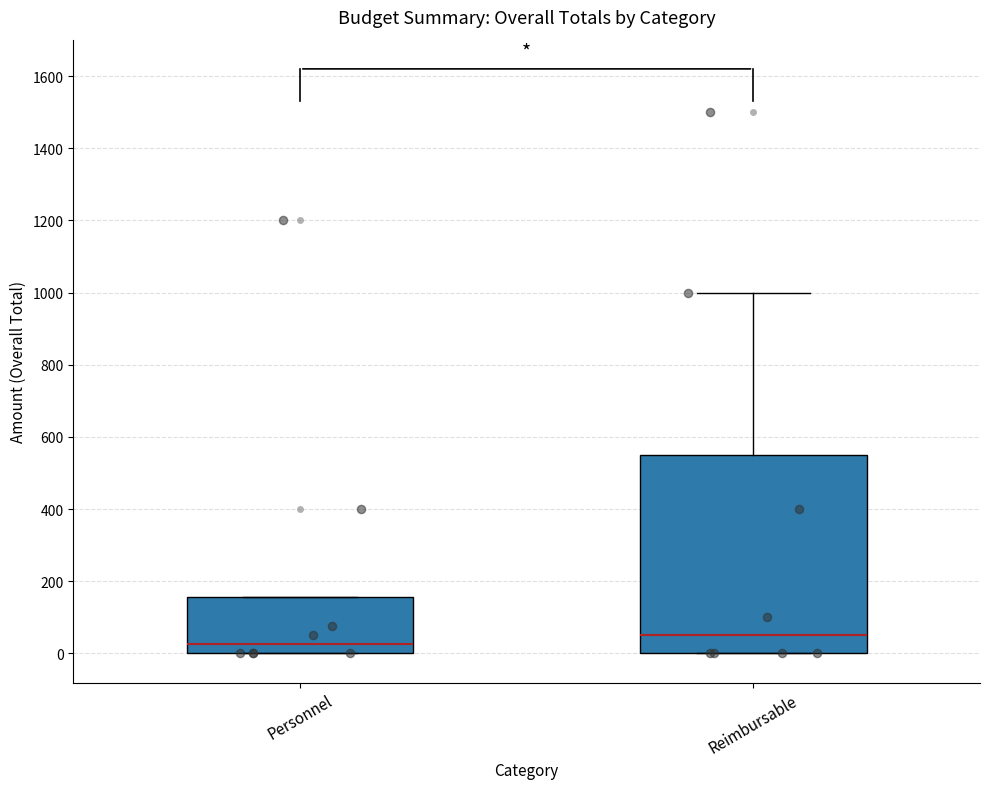

Reading left to right, transcribe this box plot: for each box, give where its median line is, the range the box spans, and where its two whiskers end, as read against the y-axis. The values are not printed on the chart, so give them approximately, as read against the axis.

Personnel: median 20, box 0 to 160, whiskers 0 to 160
Reimbursable: median 60, box 0 to 560, whiskers 0 to 1000